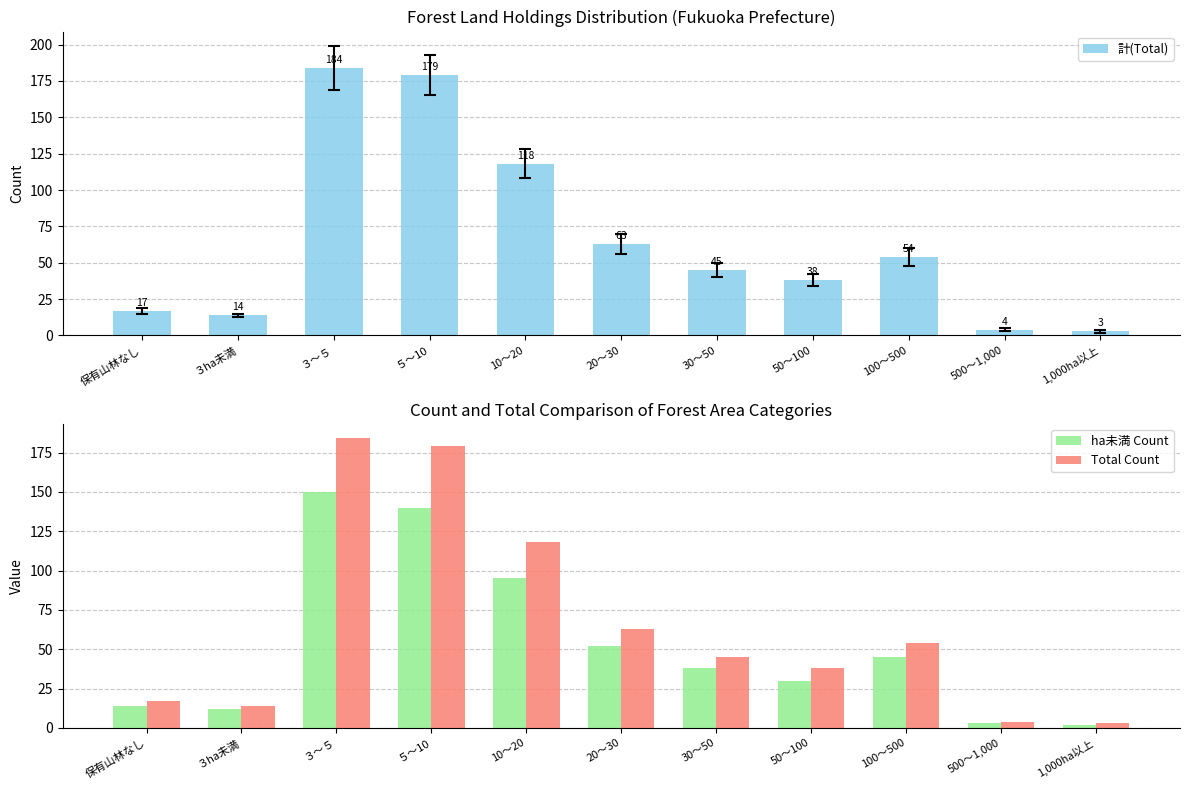

What is the approximate value of ha未満 Count at 100～500, to the nearest 50?

50